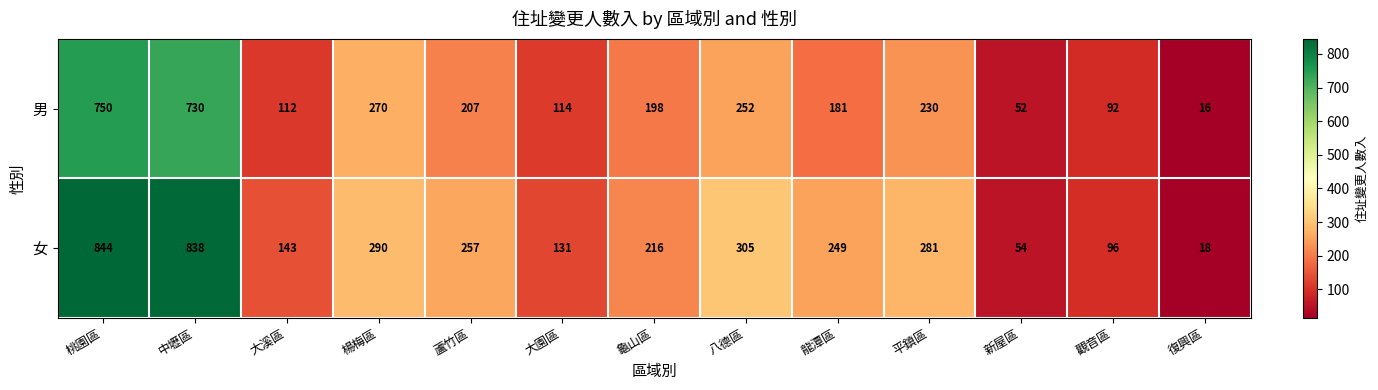

Reading left to right, list all the values displayed in this chart.

男: 桃園區=750	中壢區=730	大溪區=112	楊梅區=270	蘆竹區=207	大園區=114	龜山區=198	八德區=252	龍潭區=181	平鎮區=230	新屋區=52	觀音區=92	復興區=16
女: 桃園區=844	中壢區=838	大溪區=143	楊梅區=290	蘆竹區=257	大園區=131	龜山區=216	八德區=305	龍潭區=249	平鎮區=281	新屋區=54	觀音區=96	復興區=18